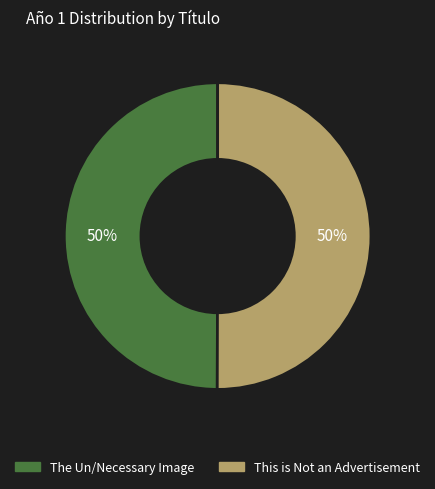

What is the ratio of the value at The Un/Necessary Image to the value at This is Not an Advertisement?

1.0